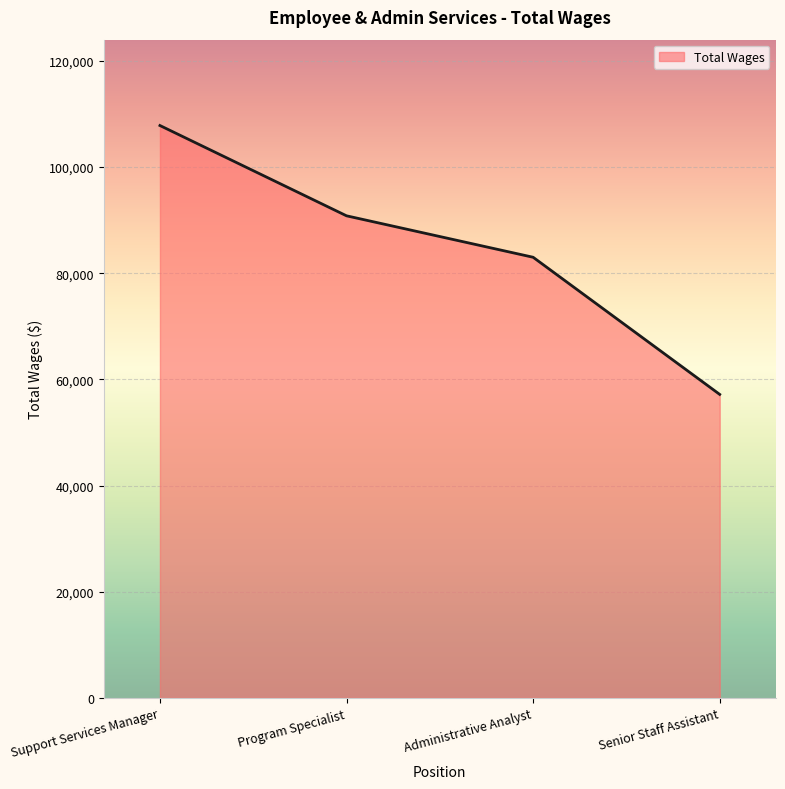

True or false: the data shows 114201 at Administrative Analyst.

False